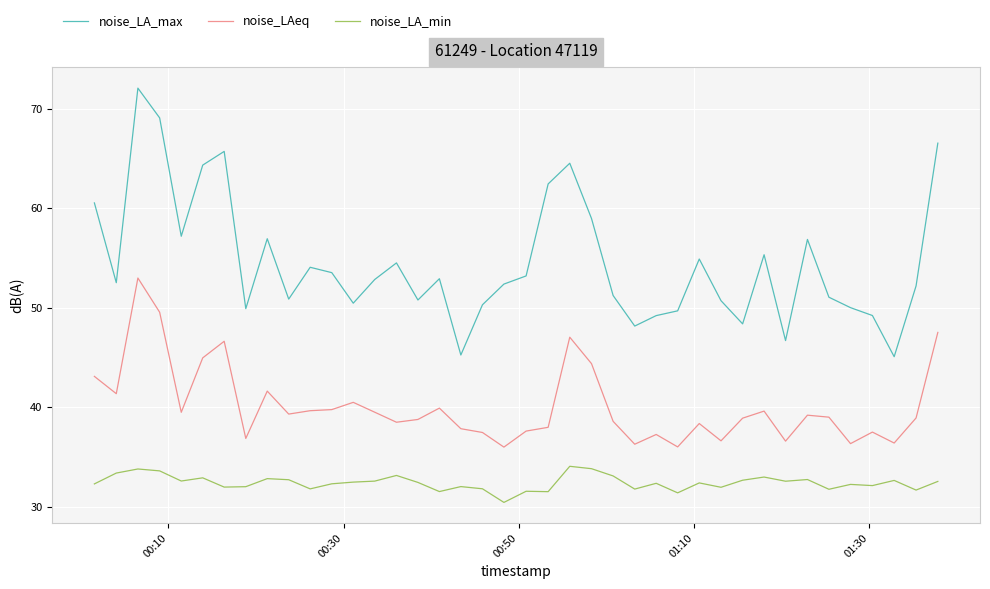

What are all the series names shown in the legend?

noise_LA_max, noise_LAeq, noise_LA_min